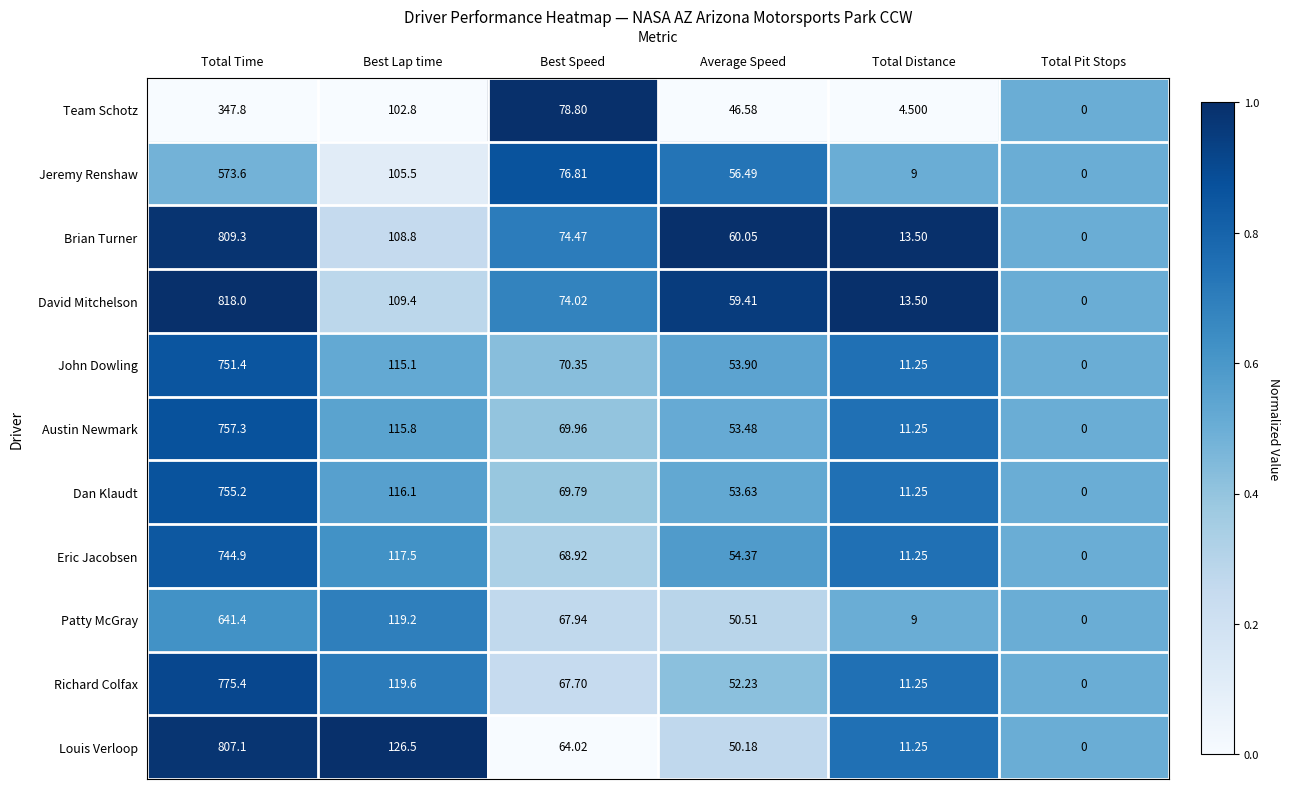

How many distinct data groups are displayed?

11